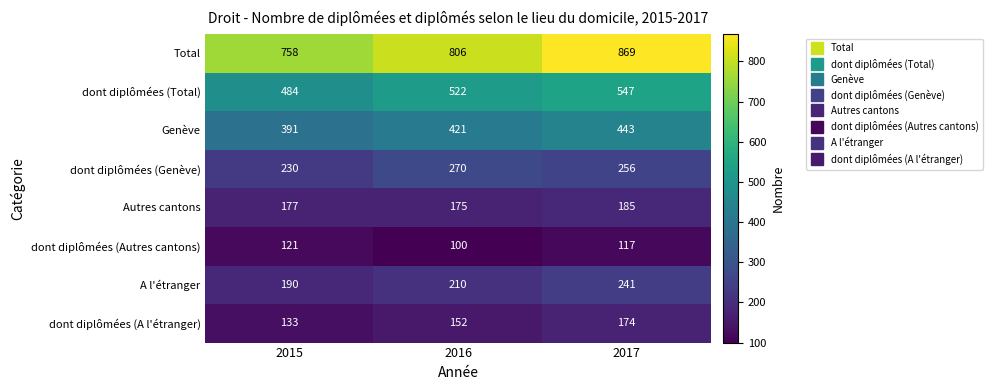

Which series has the largest range (max minus min)?

Total